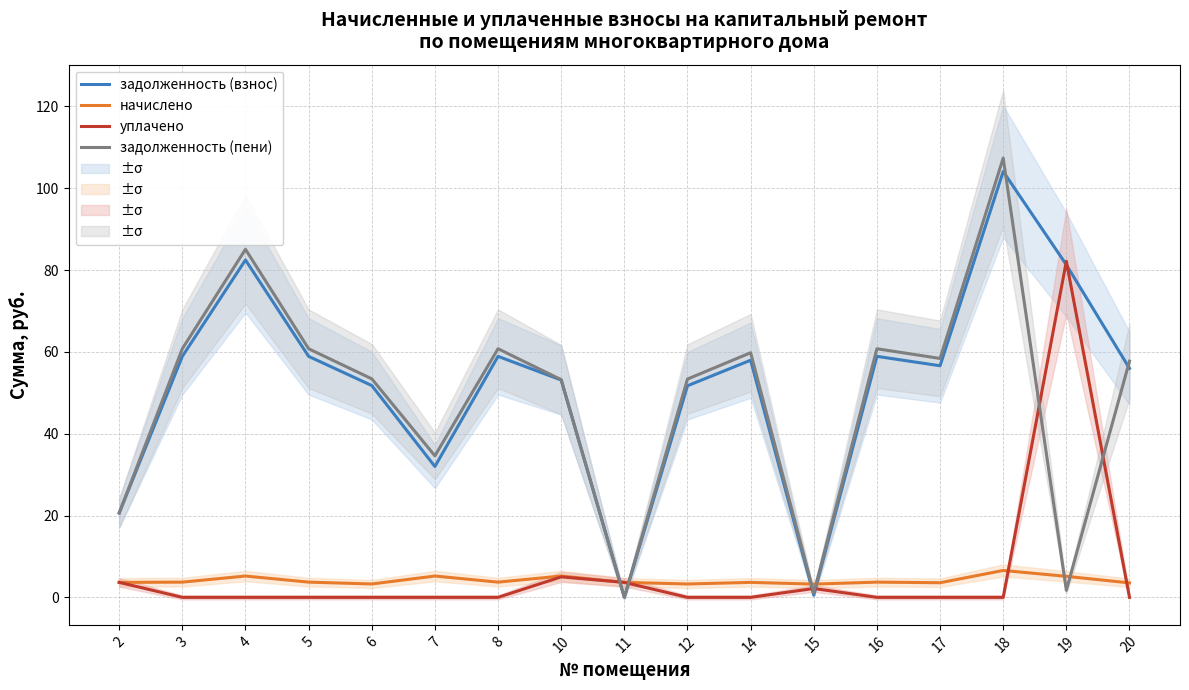

What are all the series names shown in the legend?

задолженность (взнос), начислено, уплачено, задолженность (пени)